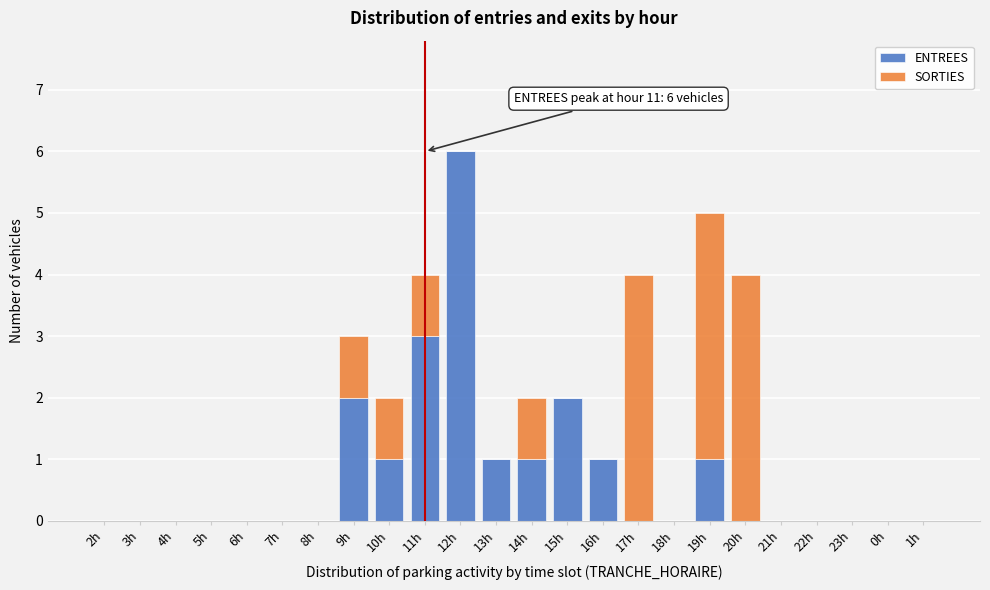

What is the maximum value for ENTREES?

6